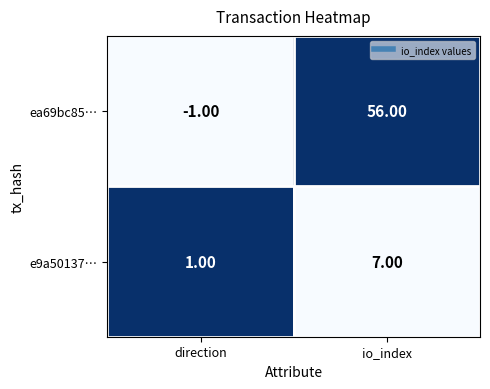

Is the value of ea69bc85… at direction greater than the value of e9a50137… at io_index?

No